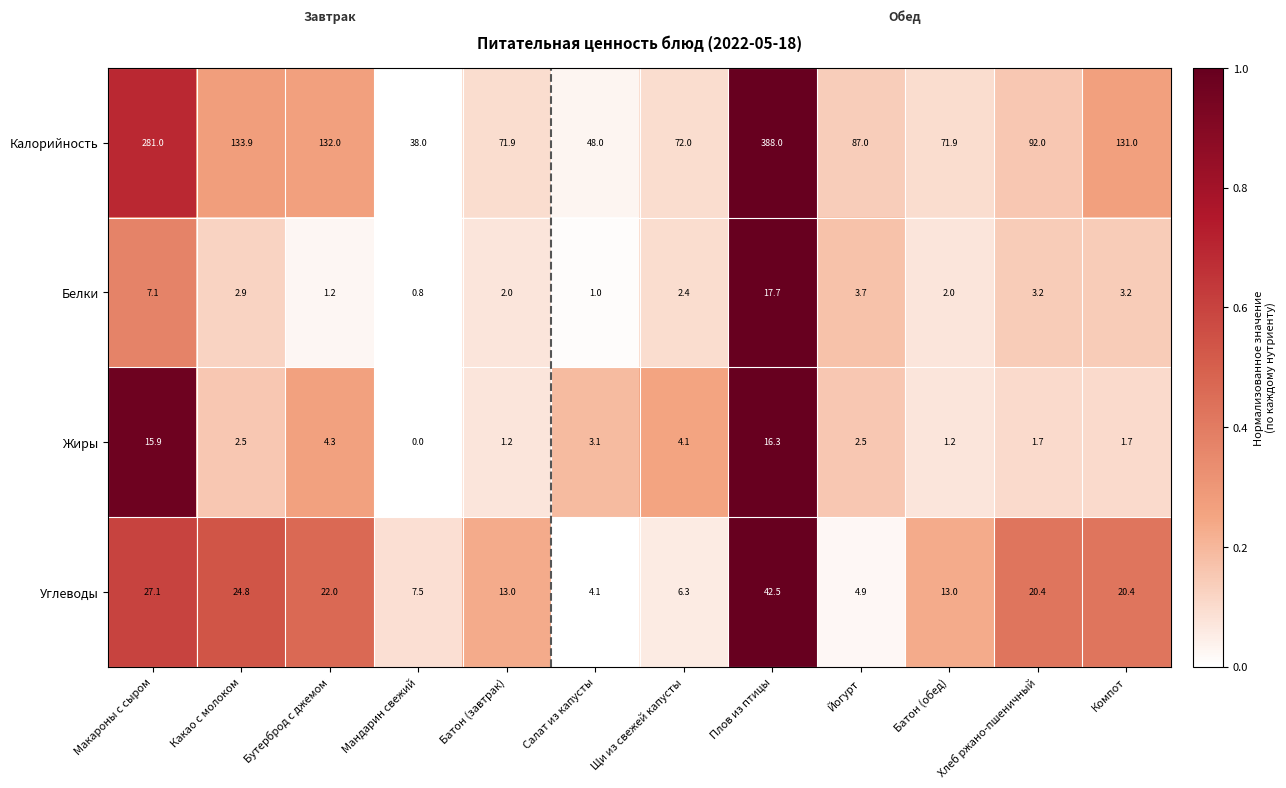

Count the number of categories in the chart.

12